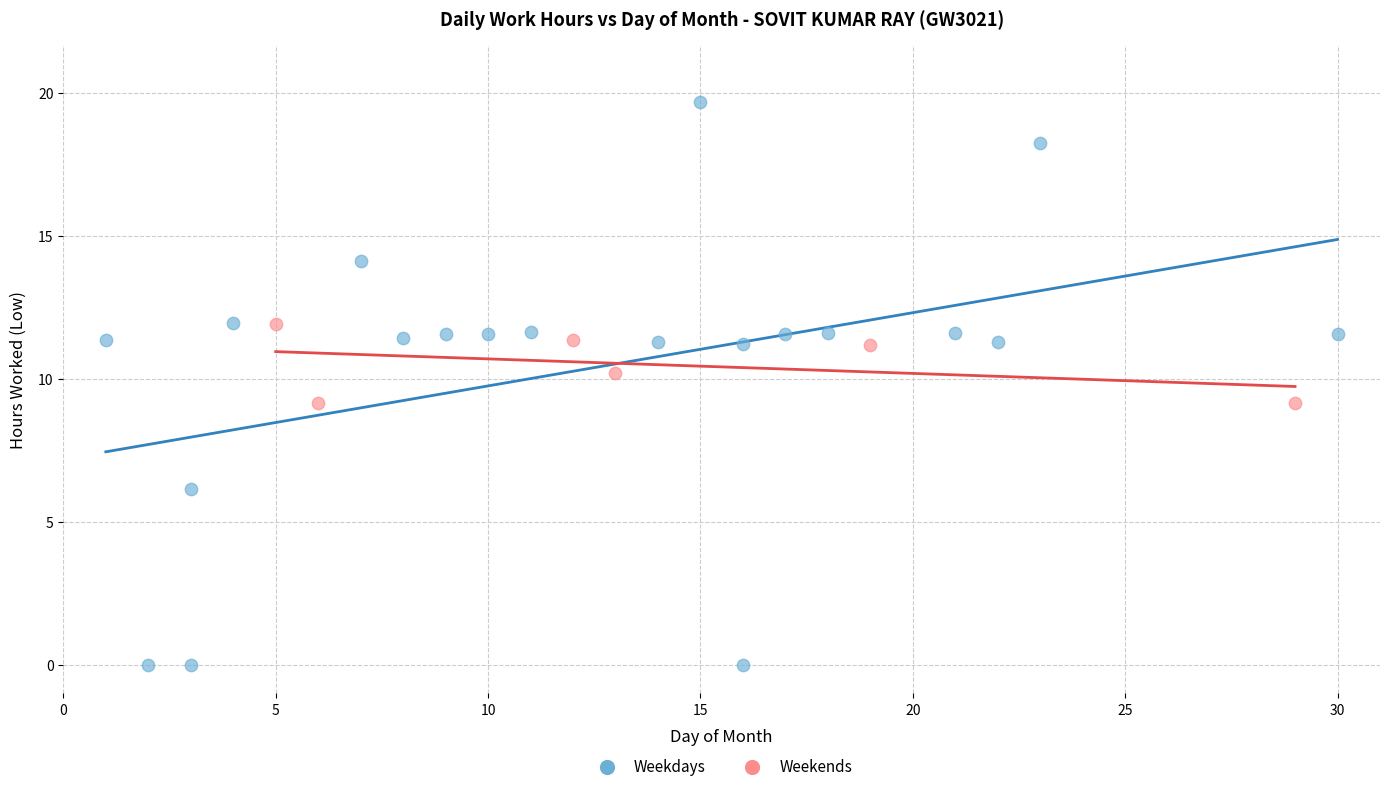

Which series contains the highest Y value?

Weekdays